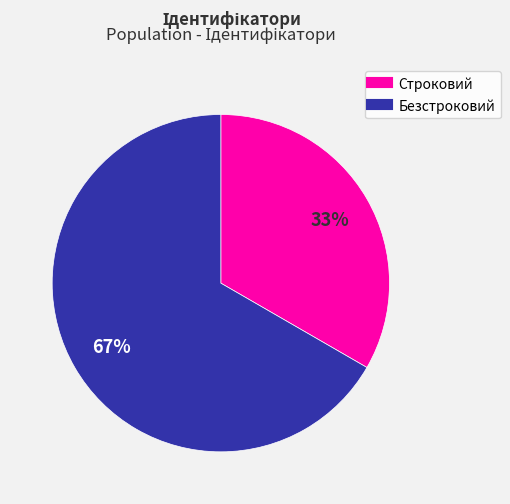

Is the sum of Строковий and Безстроковий greater than half?

Yes